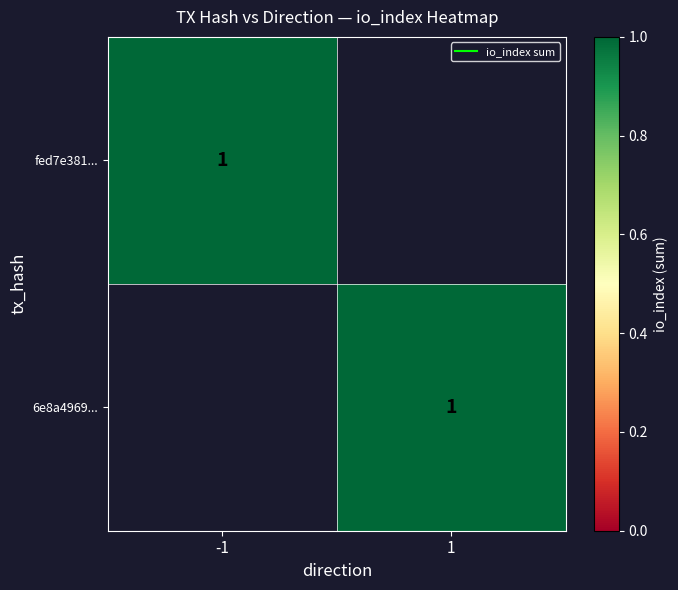

At how many categories does at least one series exceed 0?

2